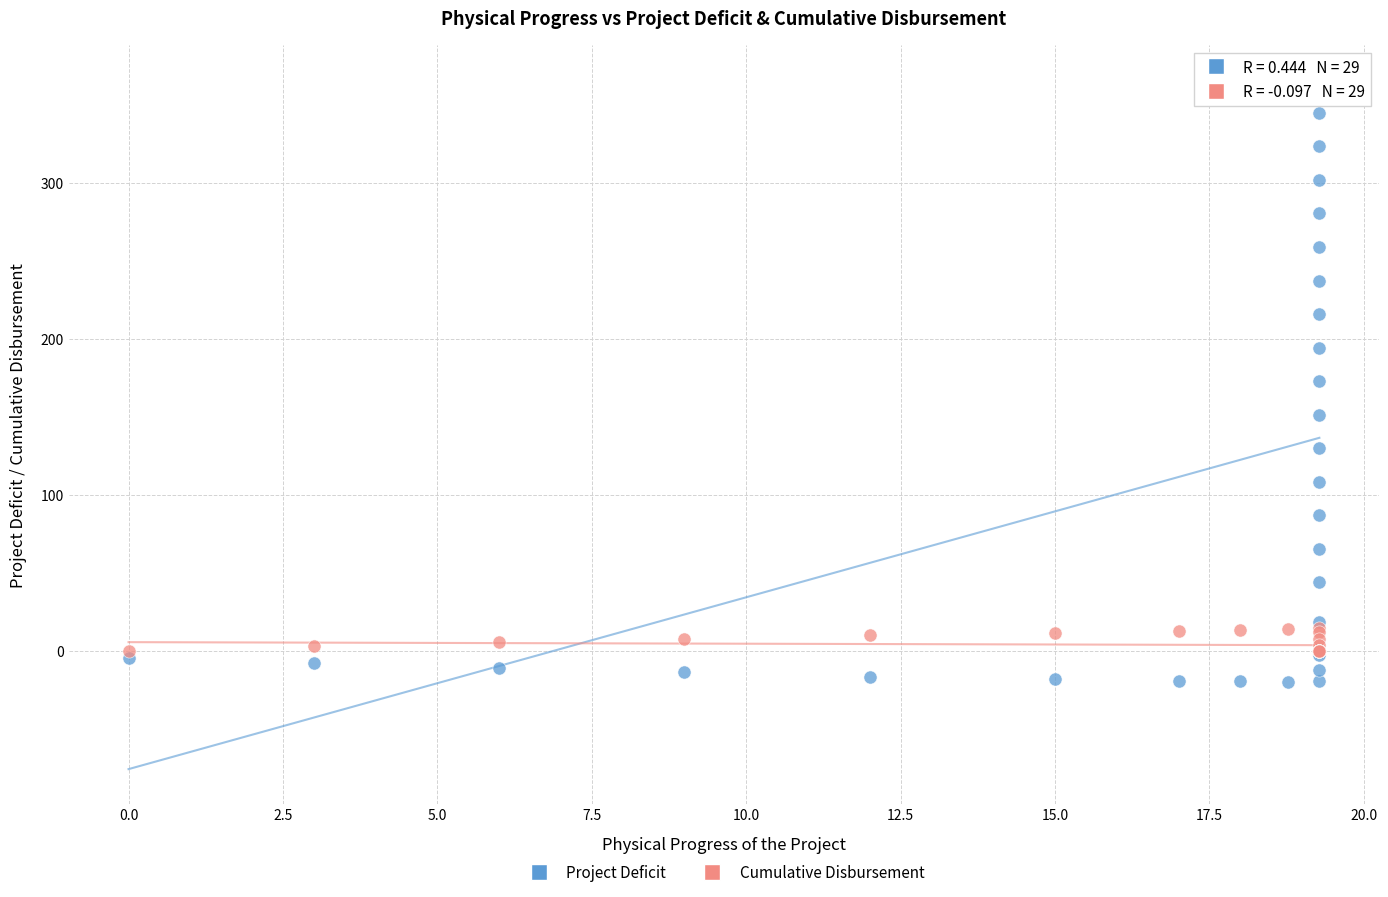

Which series contains the highest Y value?

Project Deficit